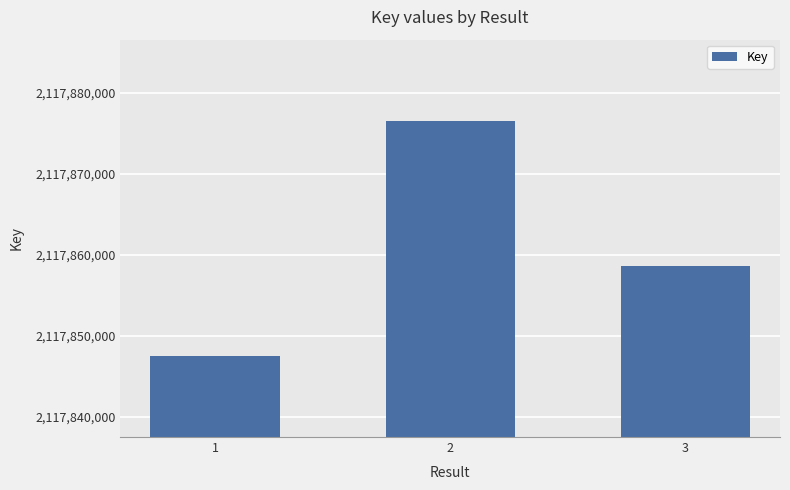

The value at 1 is 3246510099. True or false?

False